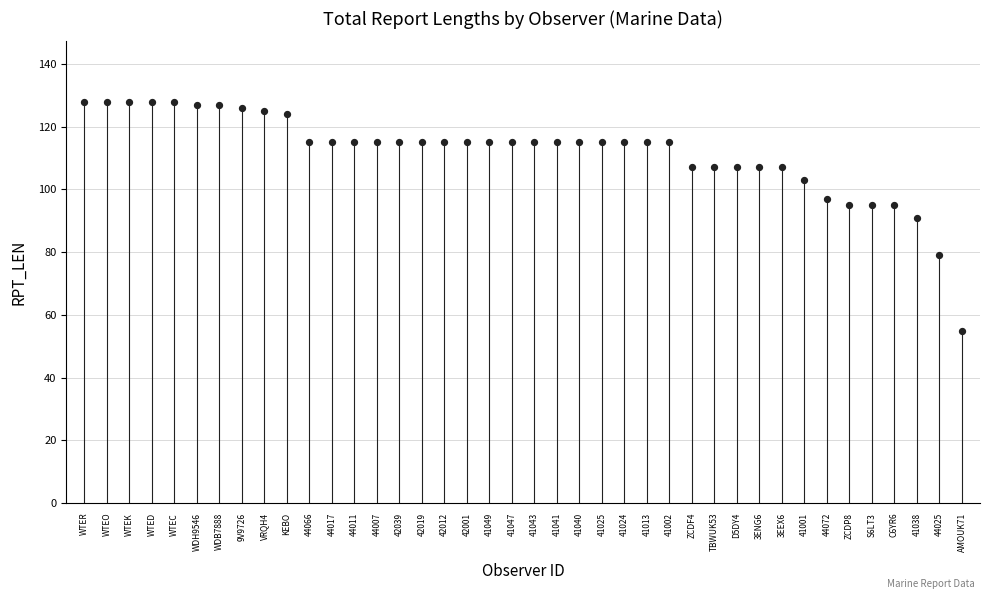

What is the range of Y values (max minus min)?

73